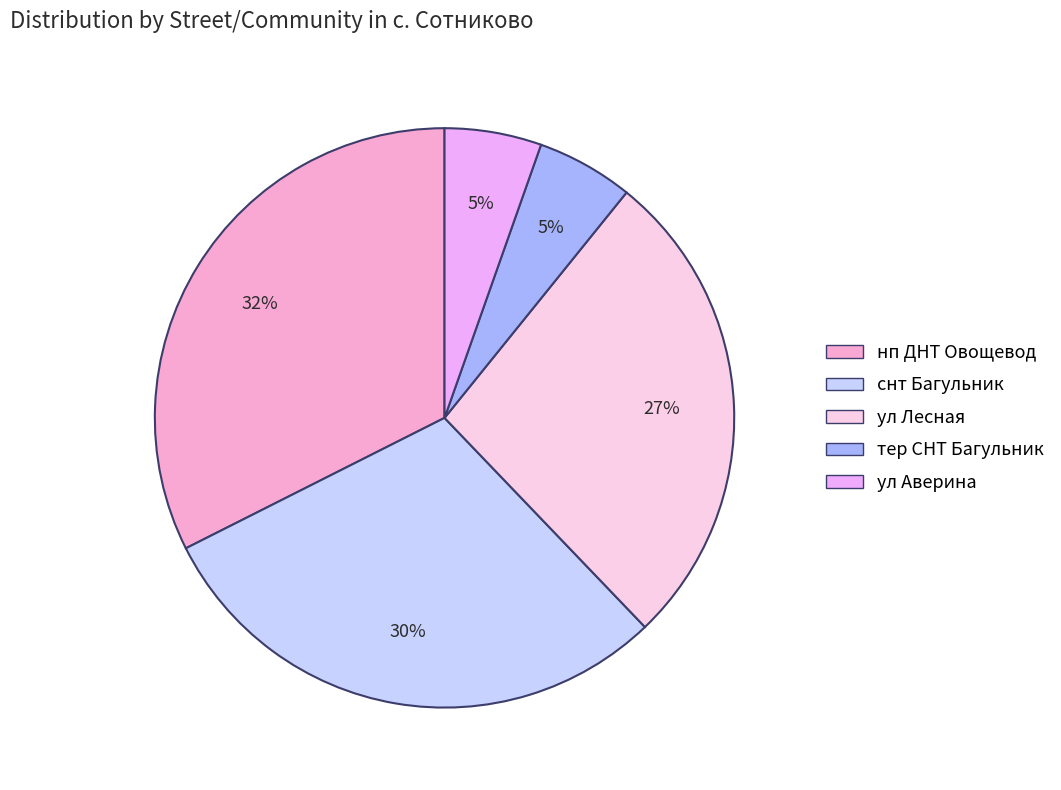

To the nearest percent, what is the average slice percentage?

20%